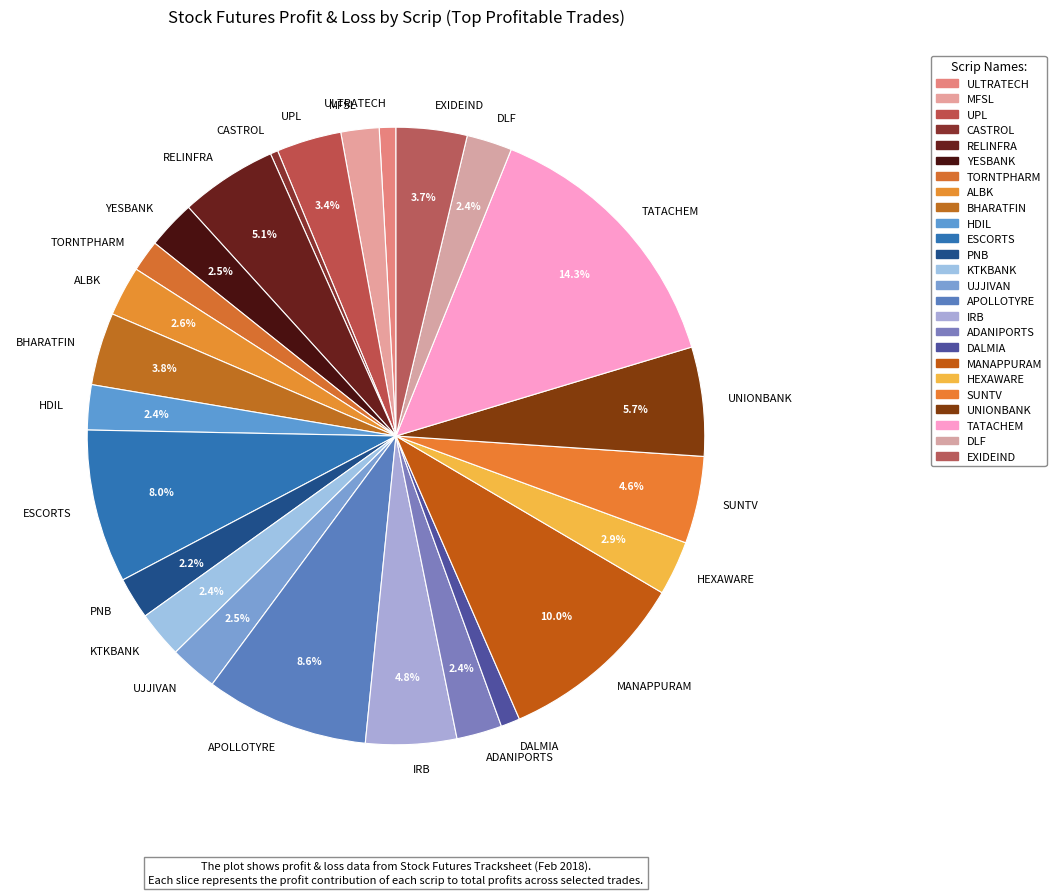

Combined, what portion of the pie is UPL and APOLLOTYRE?

12.0%